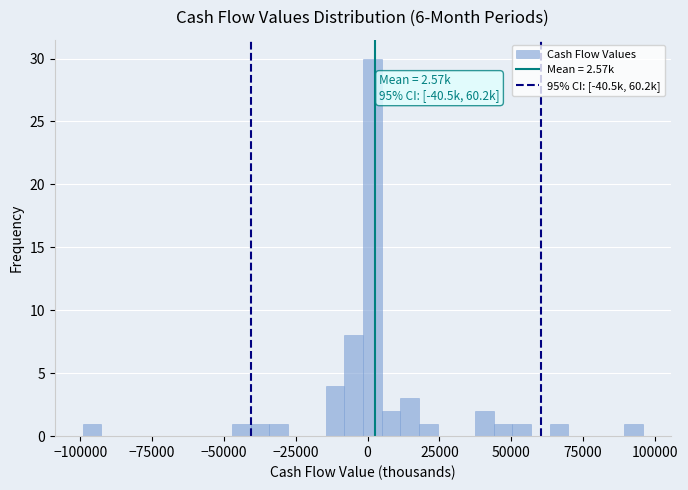

Around what value on the x-axis is the tallest bar? Give the approximate position of its centre, as read against the axis.

0